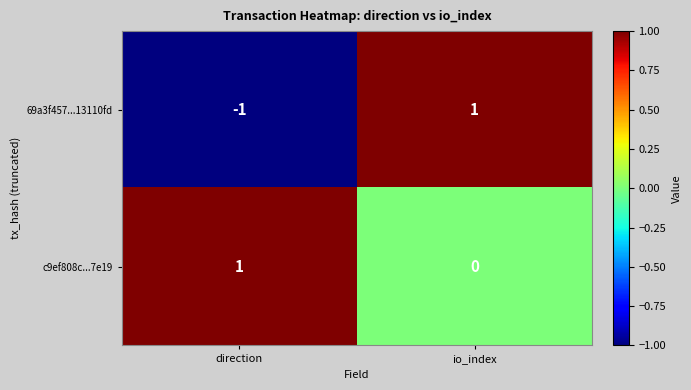

At which label does c9ef808c...7e19 reach its minimum?

io_index